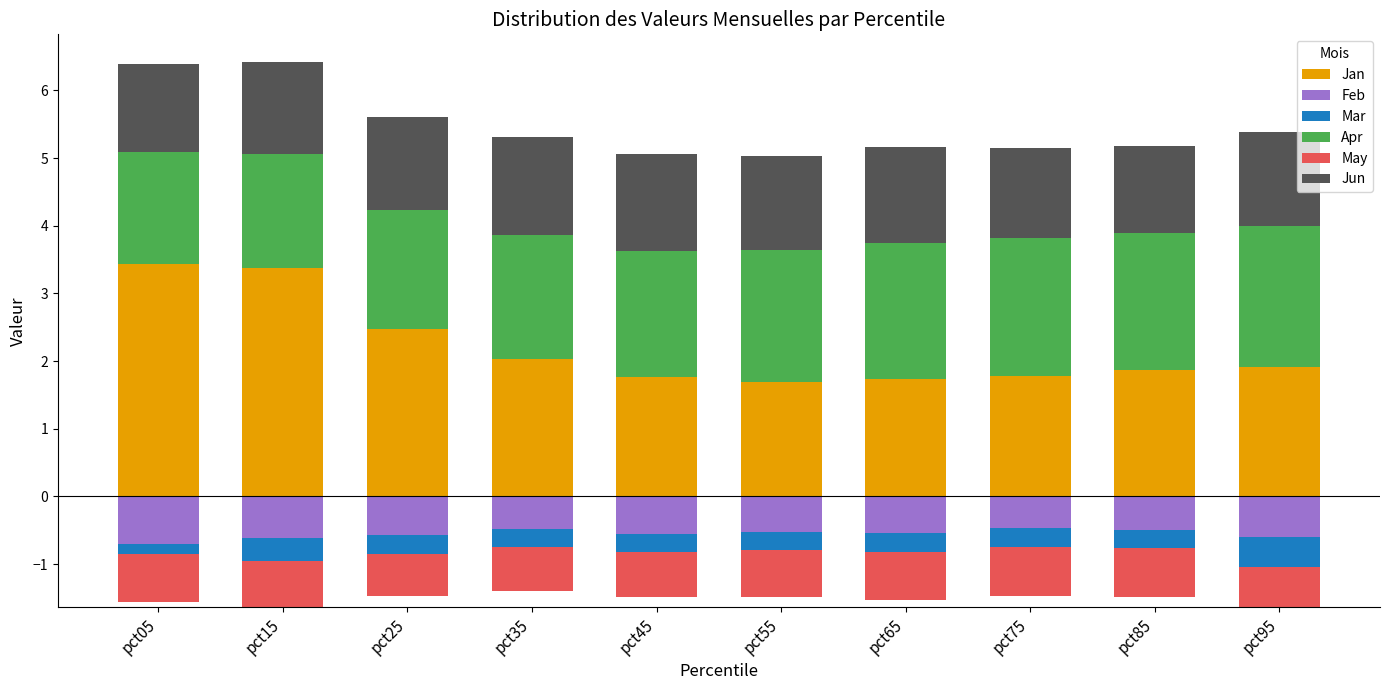

What is the maximum value shown in the chart?

3.4